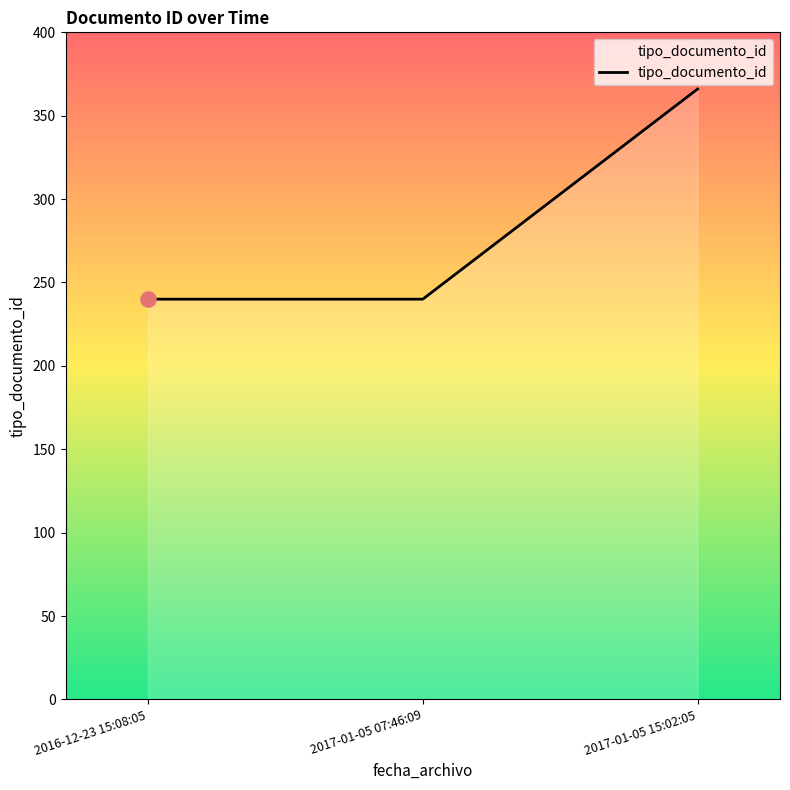

What is the change in value from 2016-12-23 15:08:05 to 2017-01-05 15:02:05?

+126